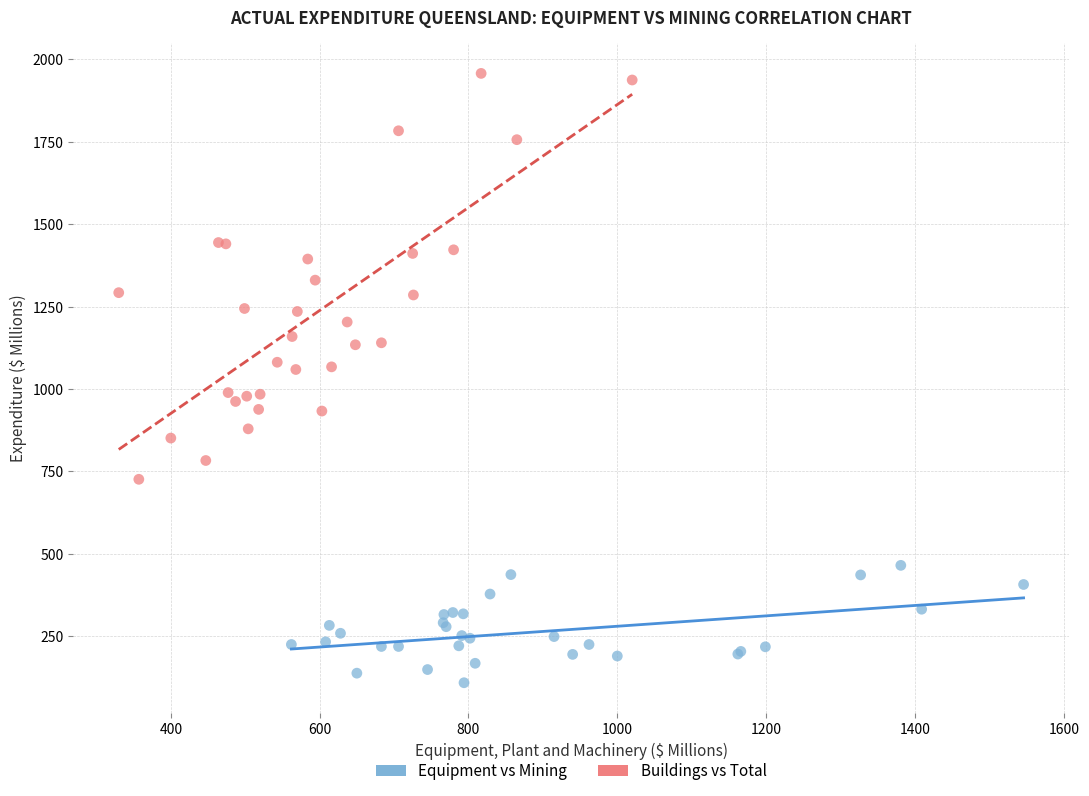

Which series reaches the maximum Y coordinate?

Buildings vs Total